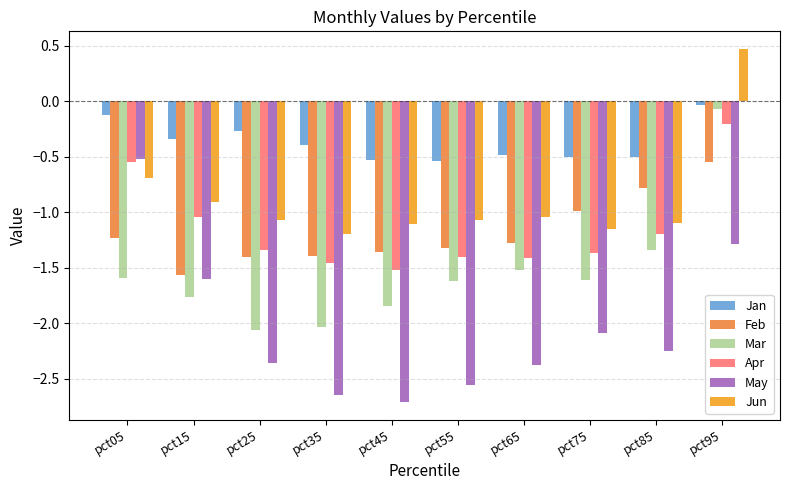

What is the difference between the highest and lowest values at pct45?

2.2